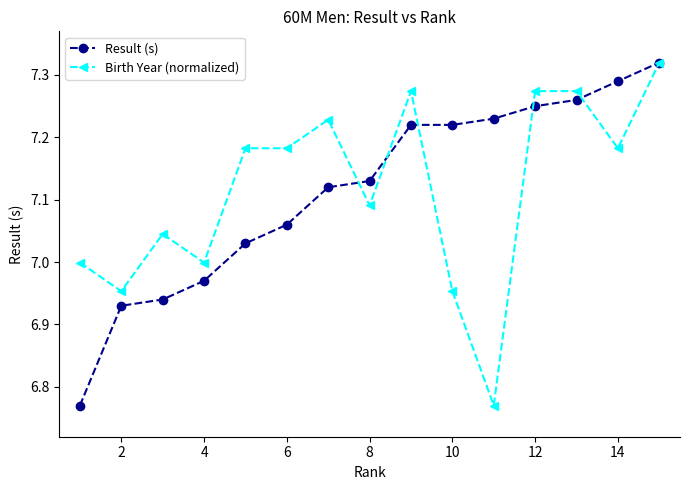

At how many categories does at least one series exceed 6?

15